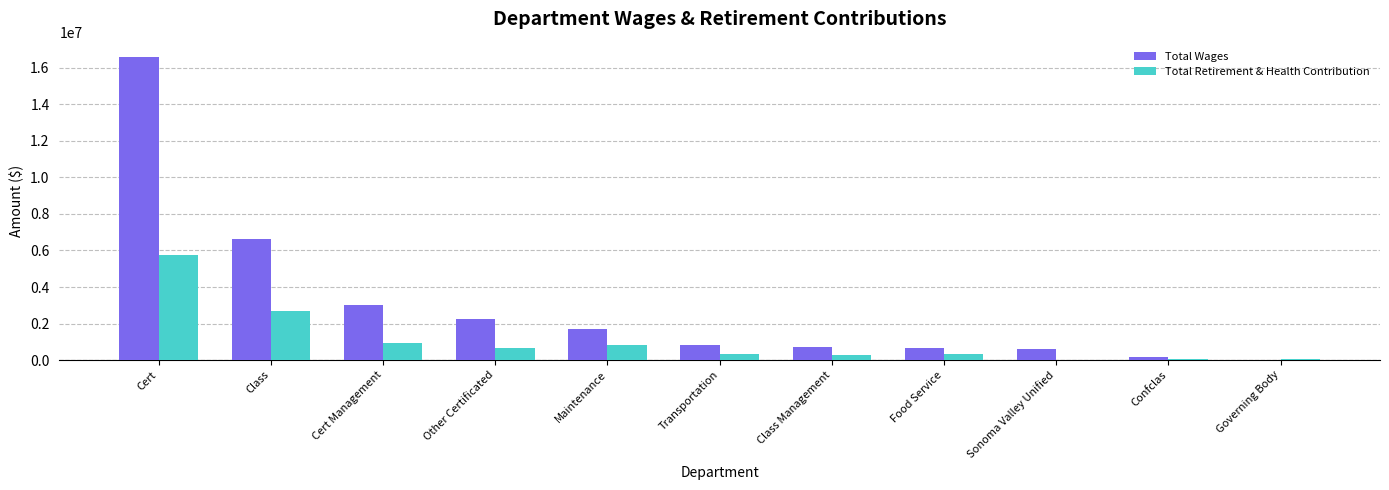

The value of Total Wages at Transportation is 801898. True or false?

True